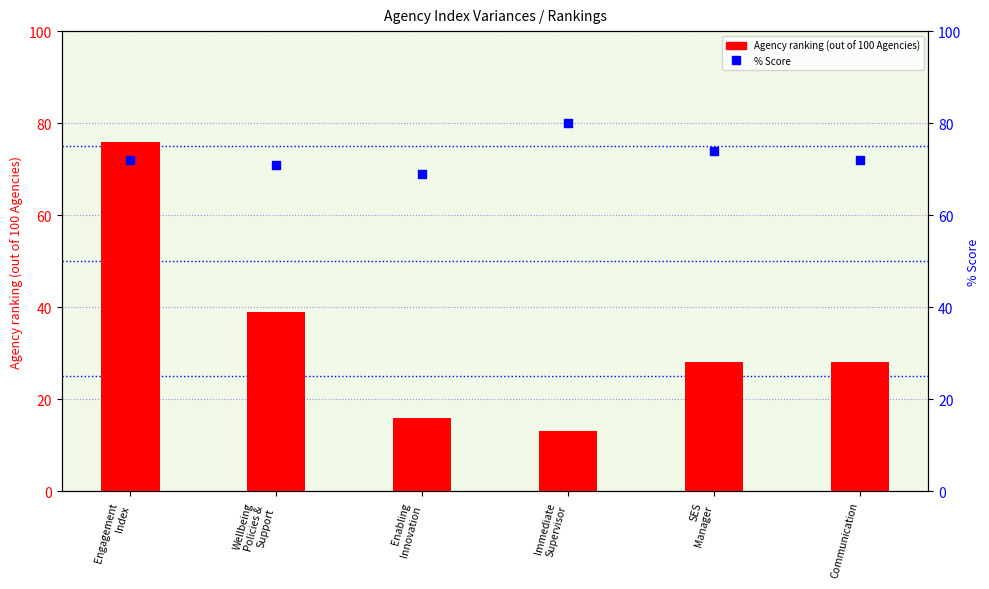

Is the value of Agency ranking (out of 100 Agencies) at Enabling
Innovation greater than the value of % Score at SES
Manager?

No